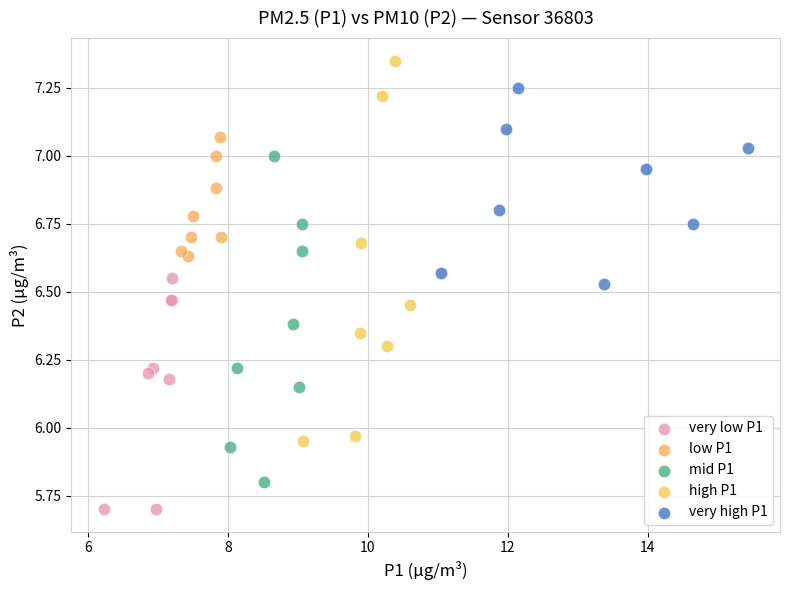

Which series contains the lowest Y value?

very low P1